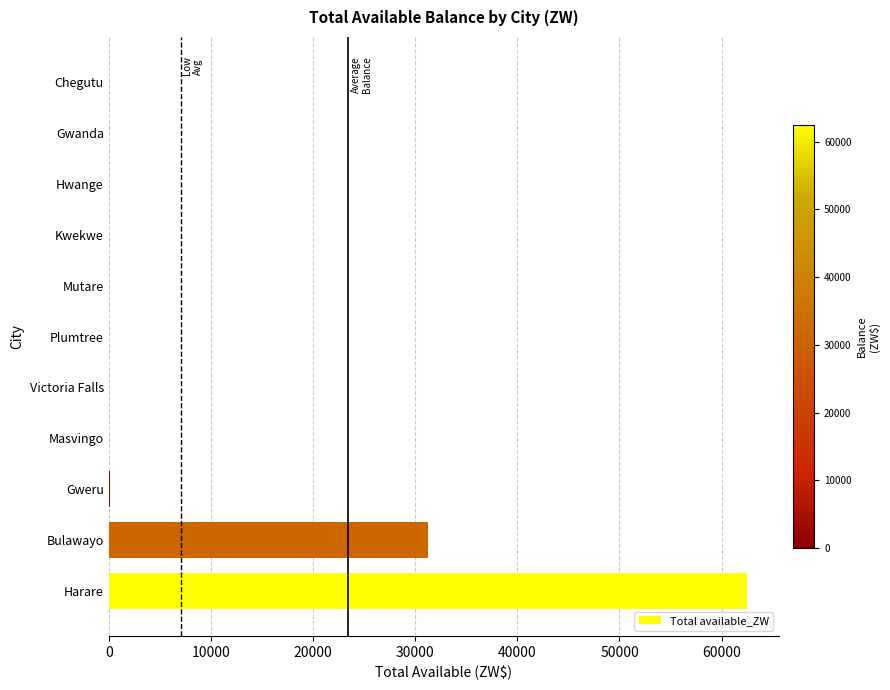

Which label corresponds to the largest value in the chart?

Harare